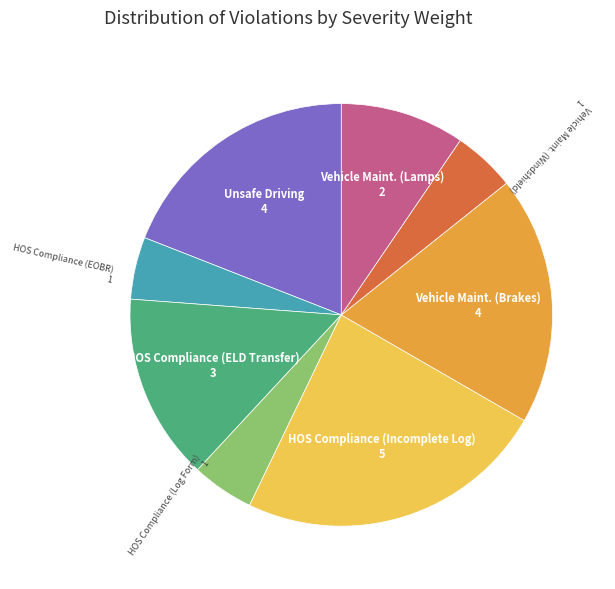

How many slices are in this pie chart?

8